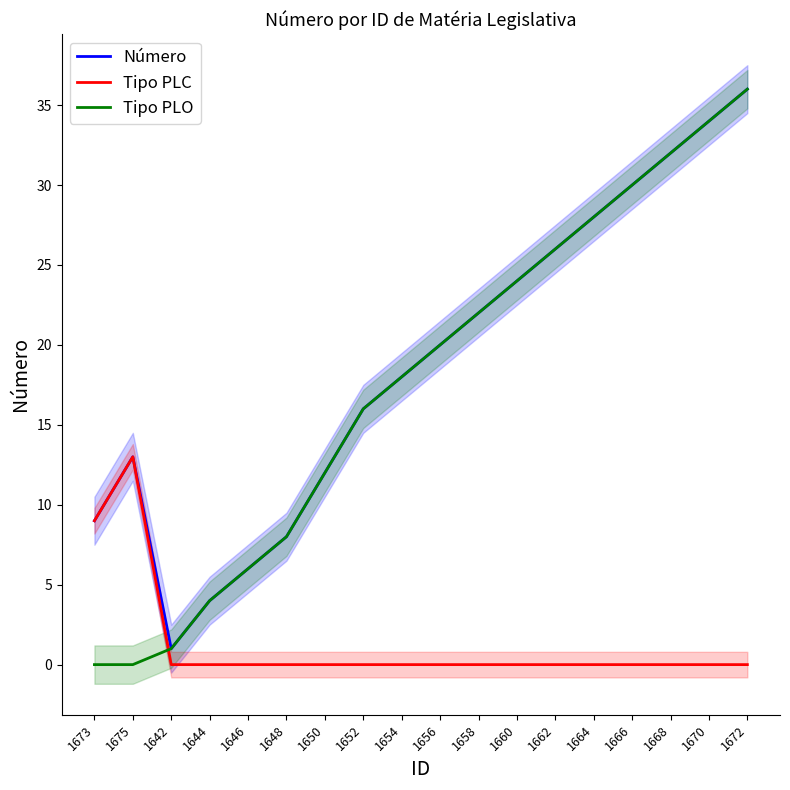

Rank the series by their maximum value, from lowest to highest.

Tipo PLC, Número, Tipo PLO